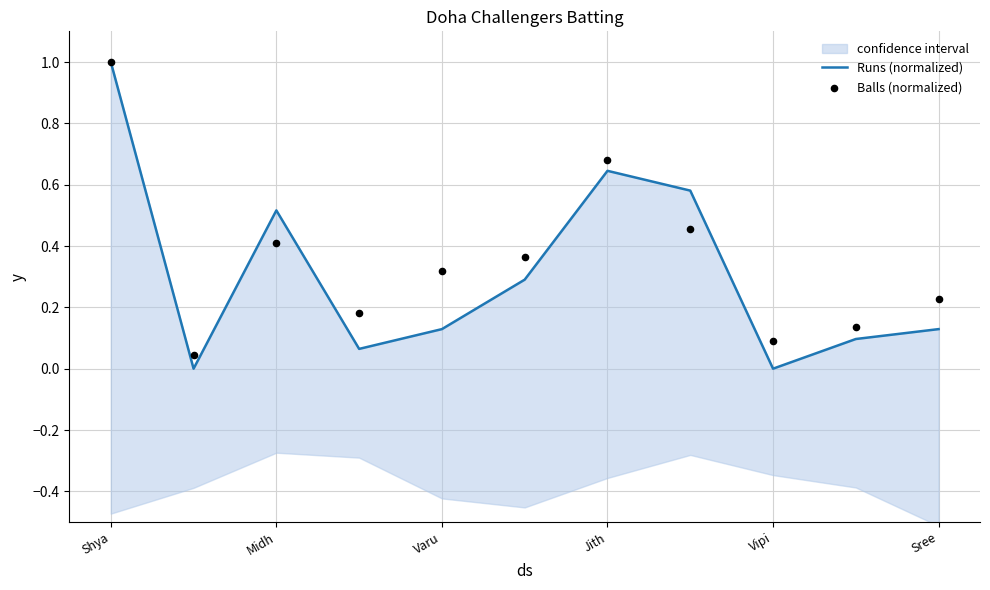

Which series contains the highest Y value?

Runs (normalized)